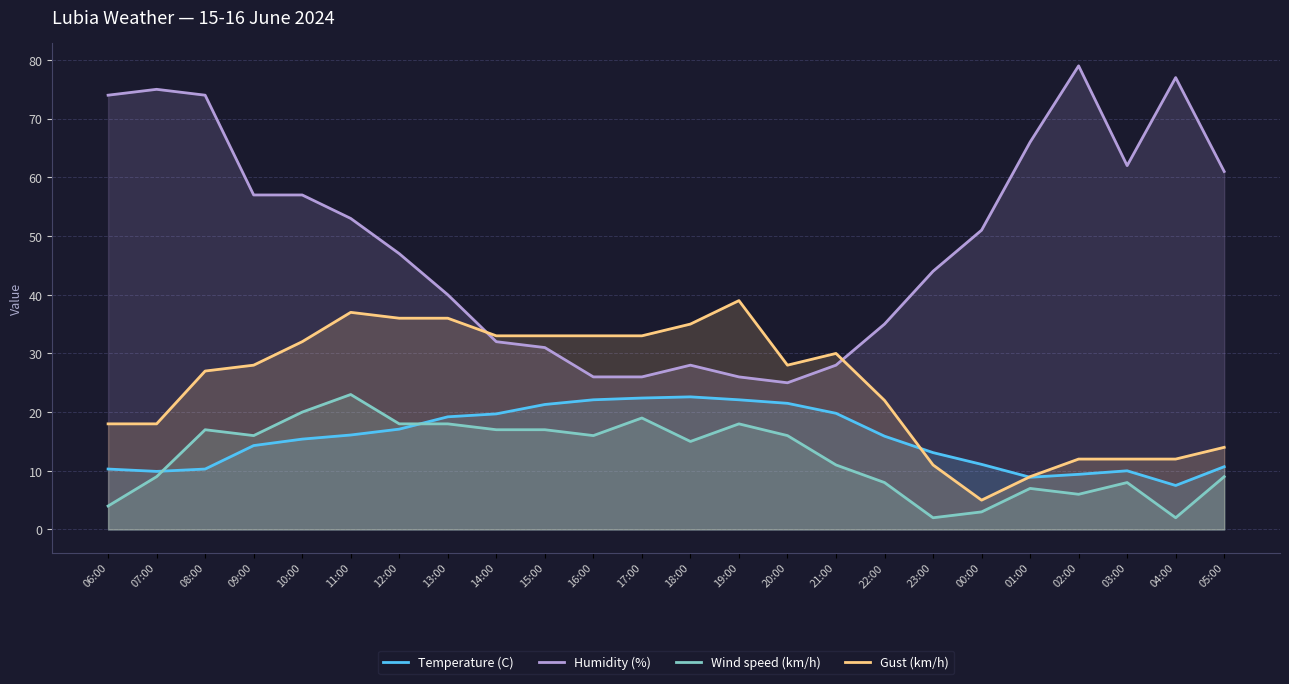

The Temperature (C) series shows 6.4 at 16:00. True or false?

False